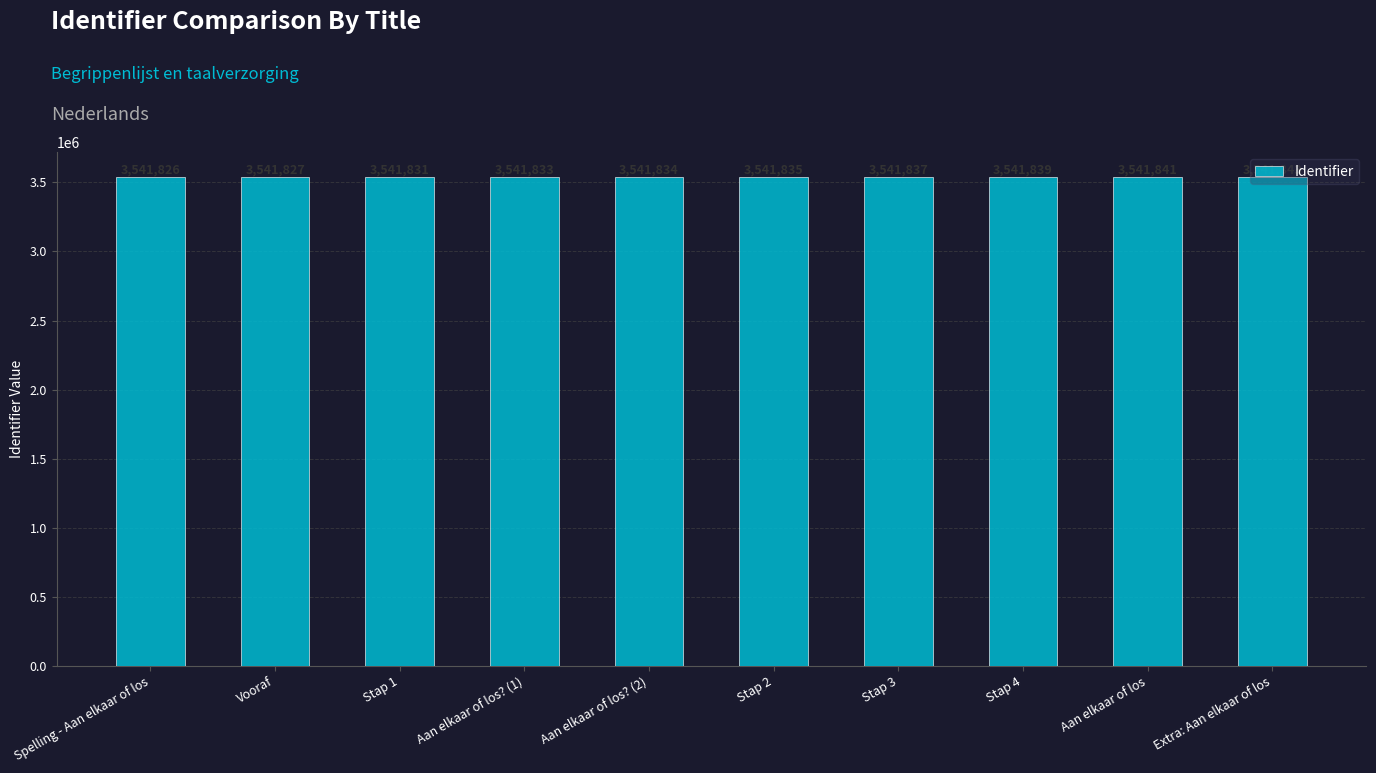

What is the value of the 6th bar from the left?

3541835